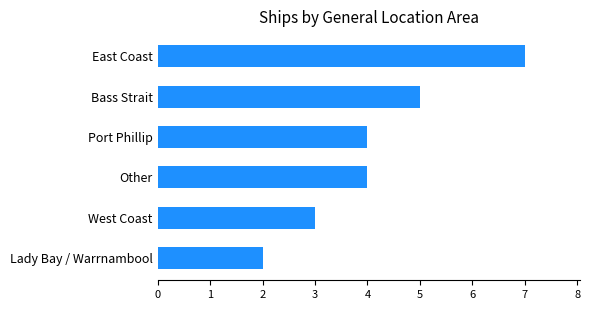

What is the change in value from Port Phillip to East Coast?

+3